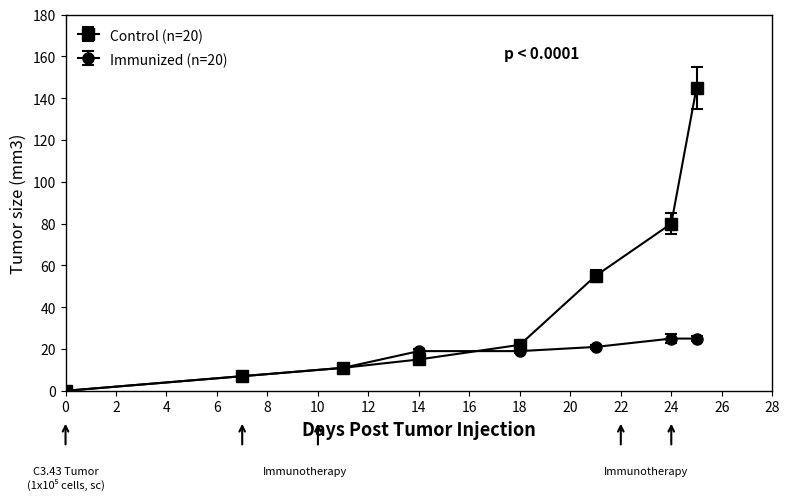

At how many categories does at least one series exceed 77?

2